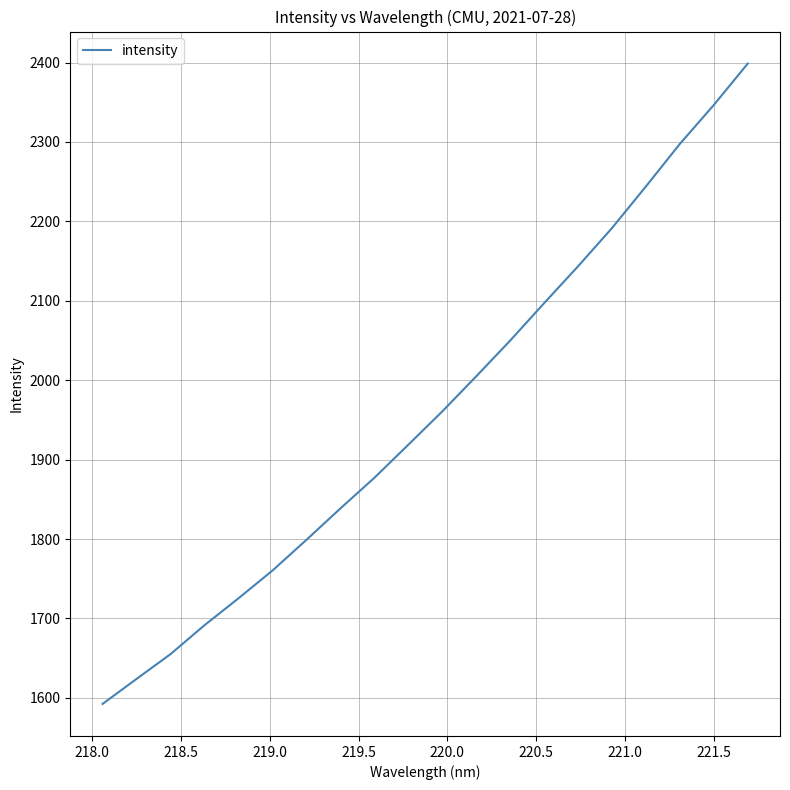

What is the difference between the maximum and minimum values?

806.4